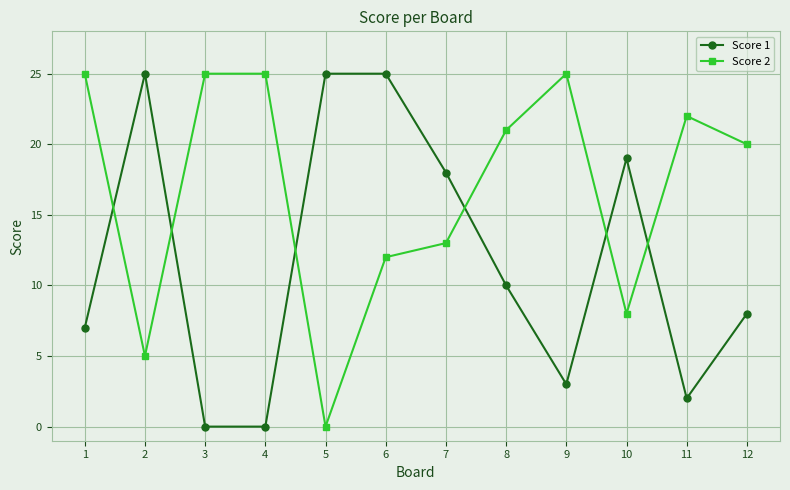

At how many categories does at least one series exceed 10?

12